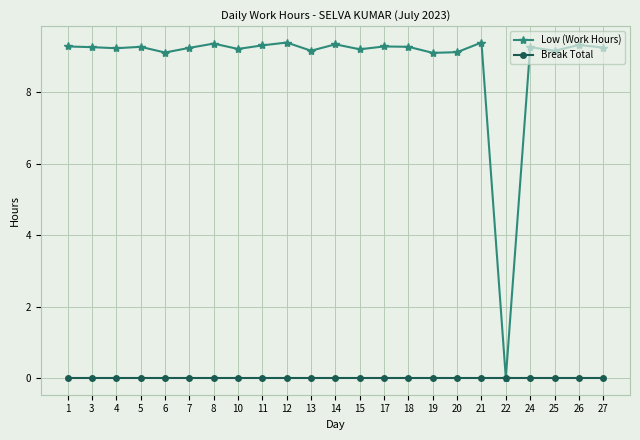

What is the difference between the highest and lowest values at 11?

9.3